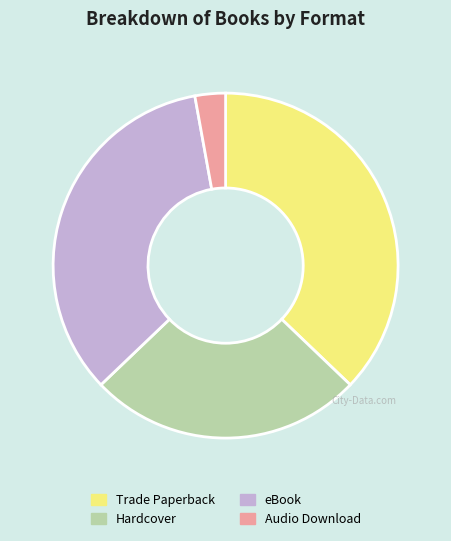

Which slice is the smallest?

Audio Download